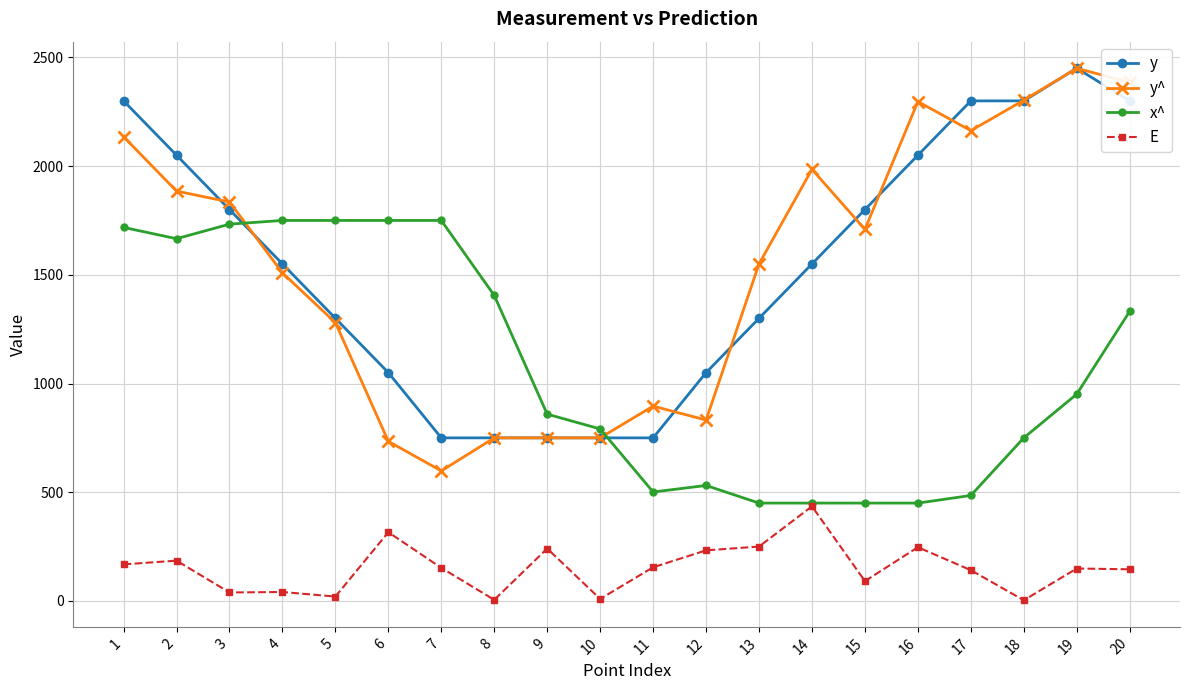

What value does the x^ series have at 9?

859.0